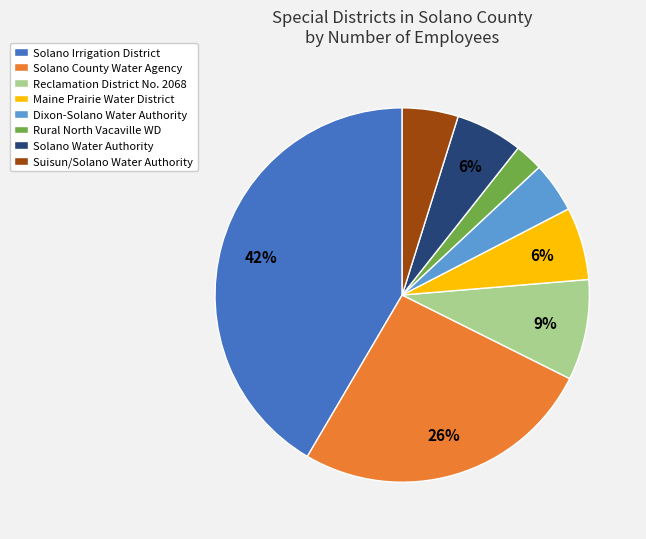

Is the sum of Solano Water Authority and Solano County Water Agency greater than half?

No